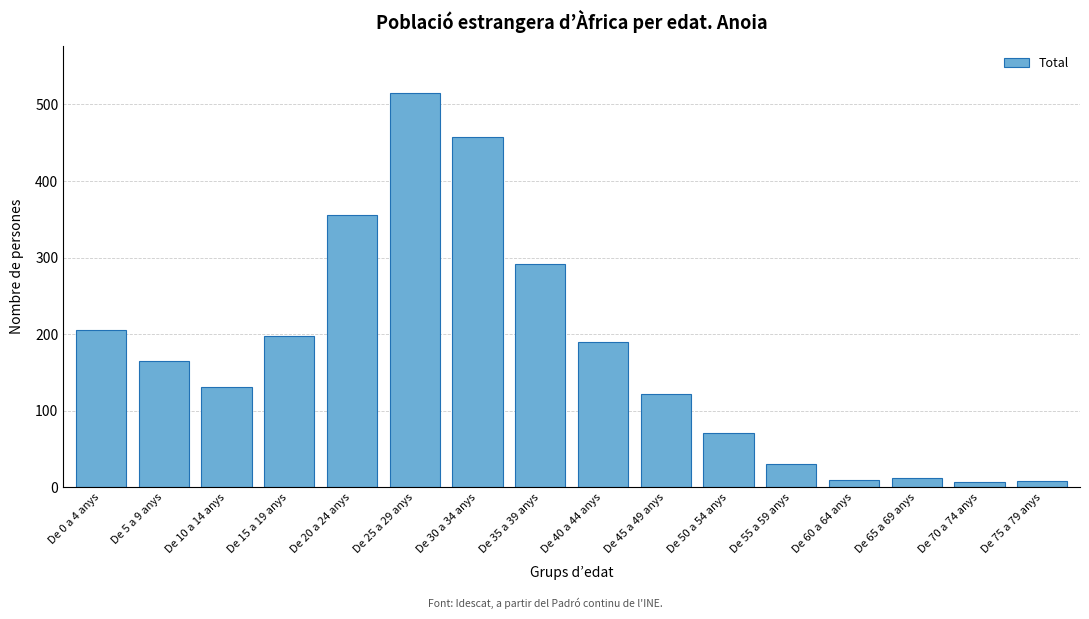

Which category has the highest value across all series?

De 25 a 29 anys